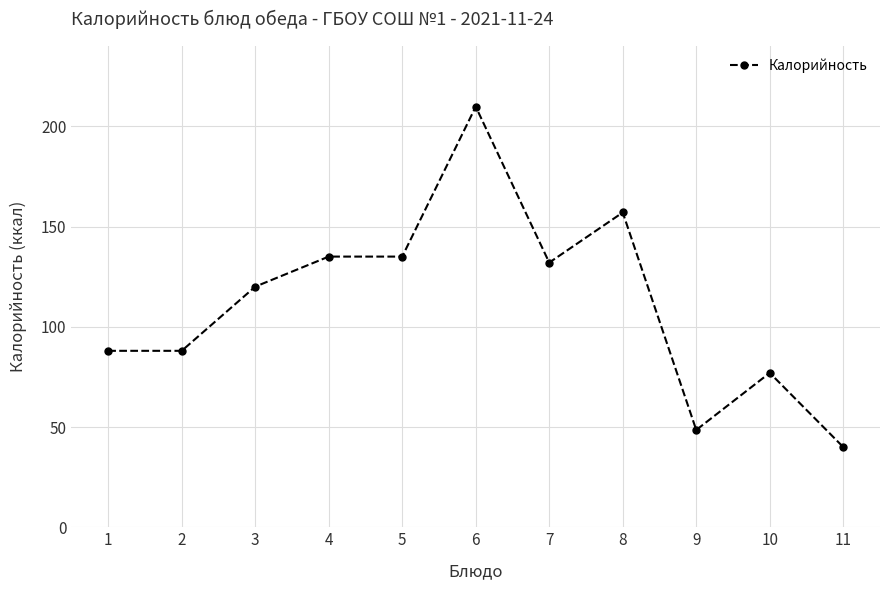

True or false: there are more than 2 points higher than both neighbors.

True